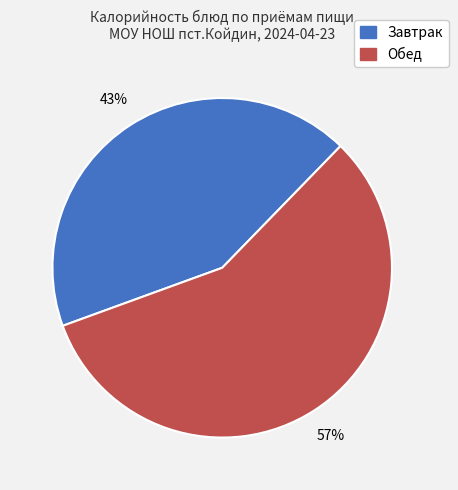

Is there any slice that represents more than half of the pie?

Yes